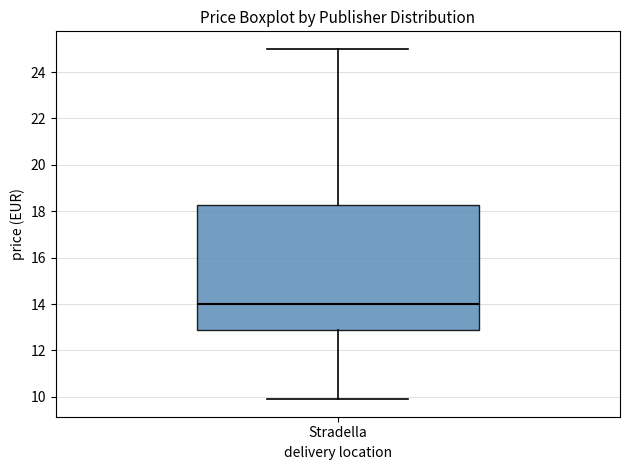

Transcribe this box plot: give where the median line is, the range the box spans, and where the two whiskers end, as read against the y-axis. The values are not printed on the chart, so give them approximately, as read against the axis.

median 14.0, box 13.0 to 18.2, whiskers 10.0 to 25.0